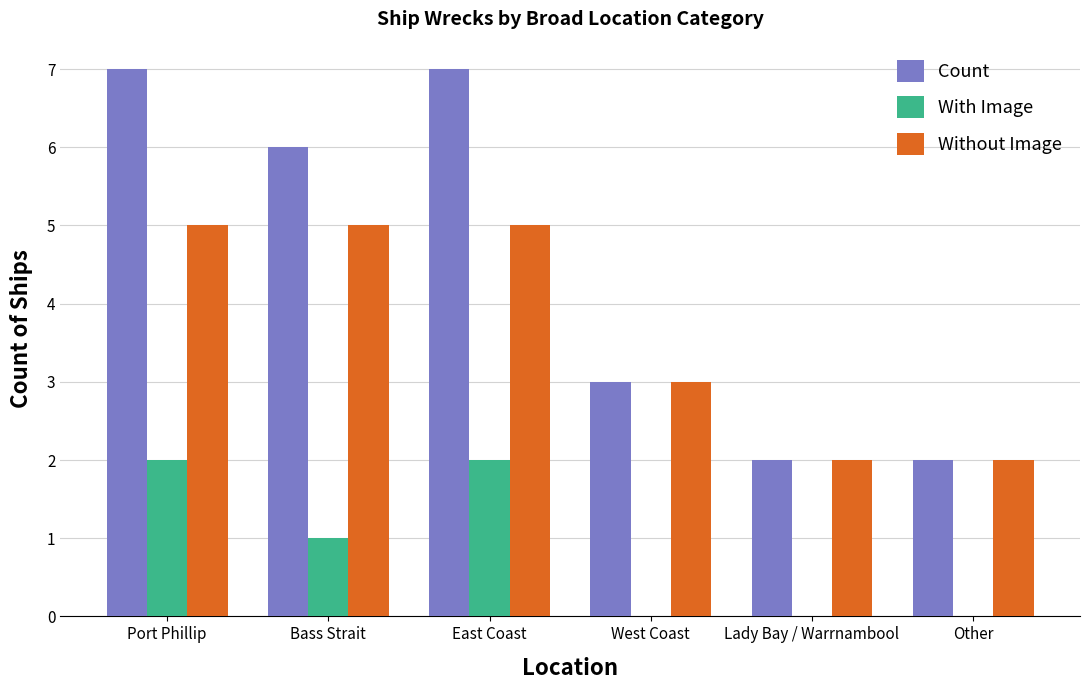

What is the sum of all With Image values?

5